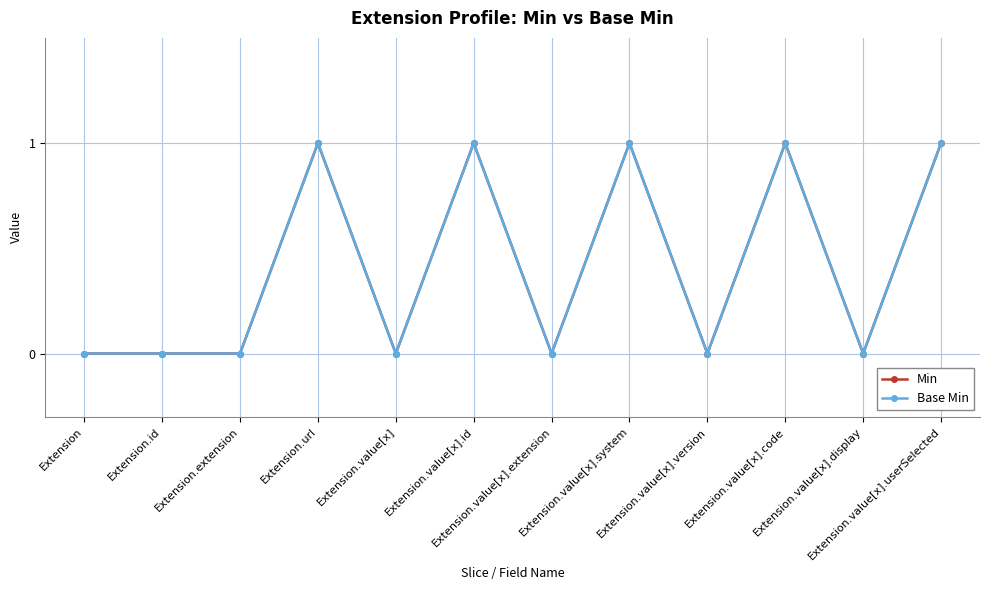

Does the chart have visible grid lines?

Yes